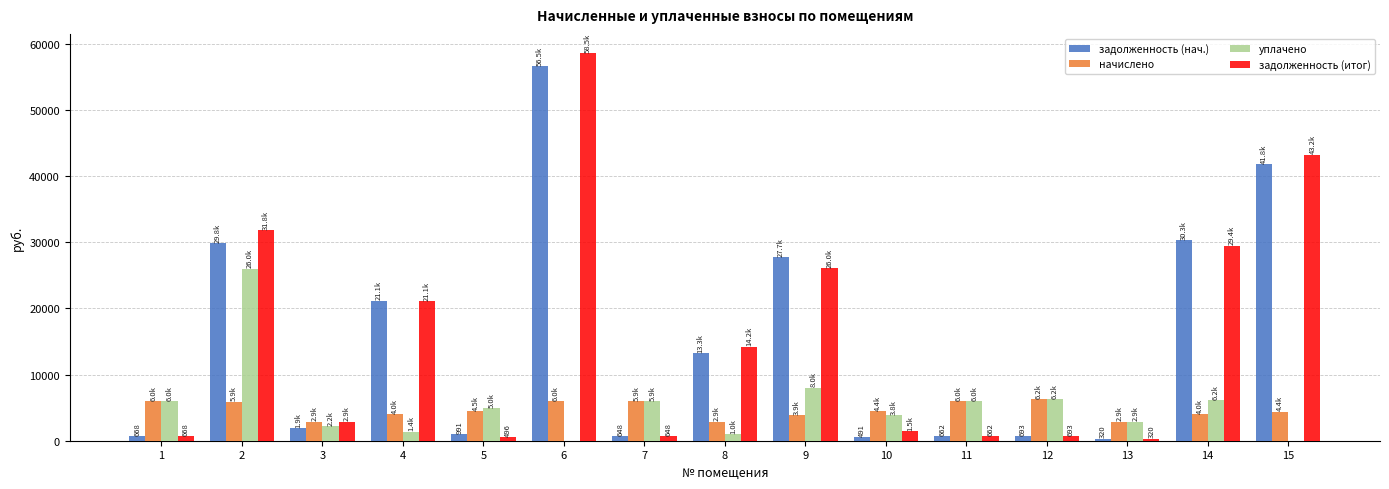

At which category is the sum across all series the highest?

6